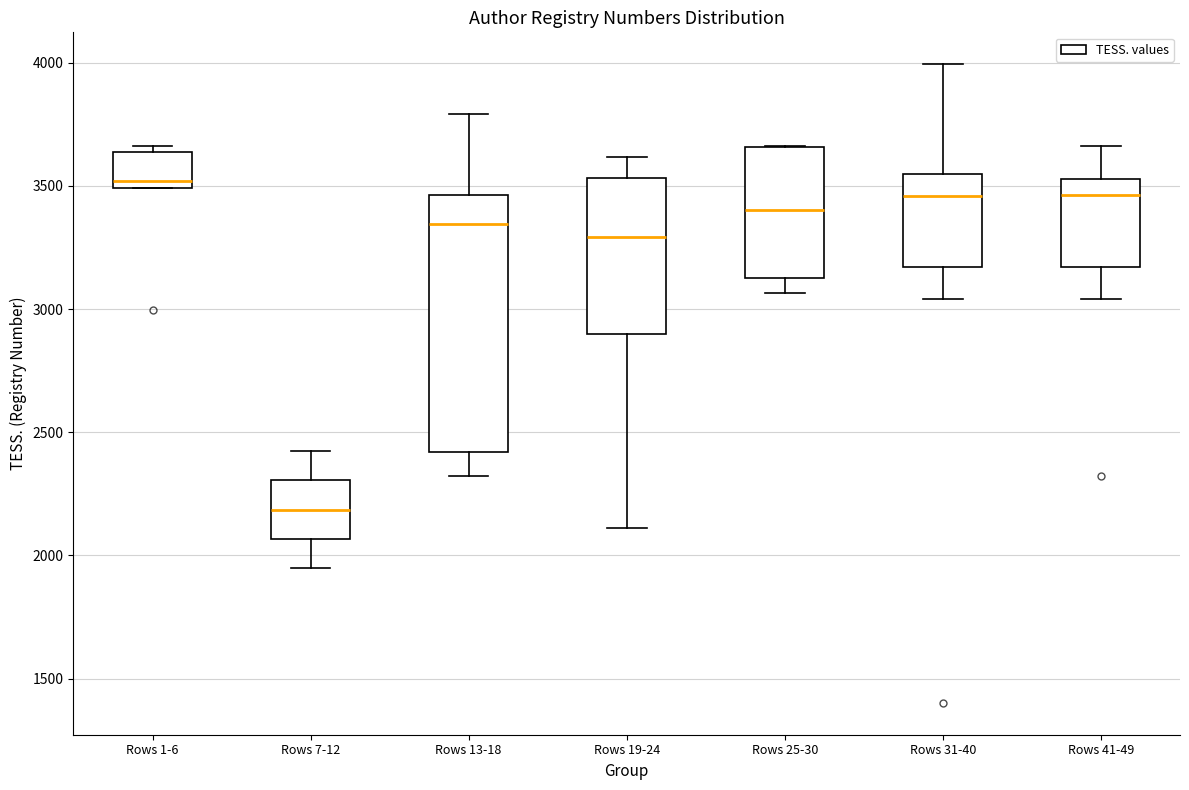

Which box has the highest median line?

Rows 1-6